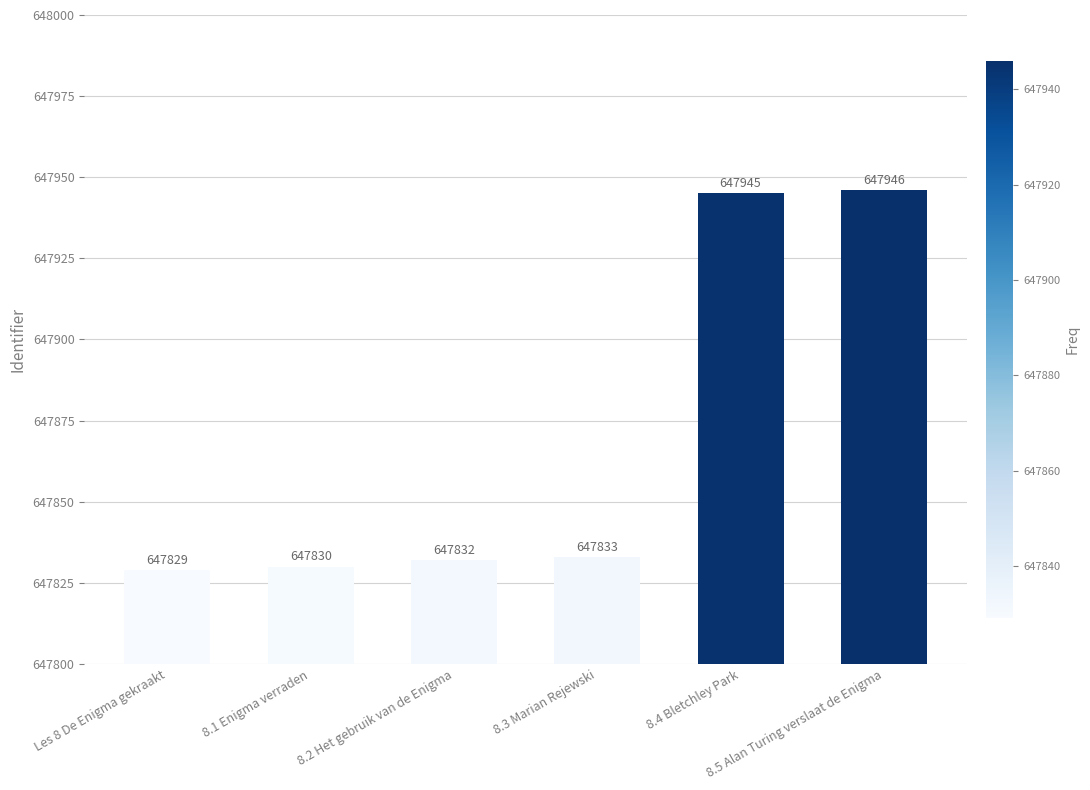

What is the approximate value at 8.3 Marian Rejewski, to the nearest 10?

647830